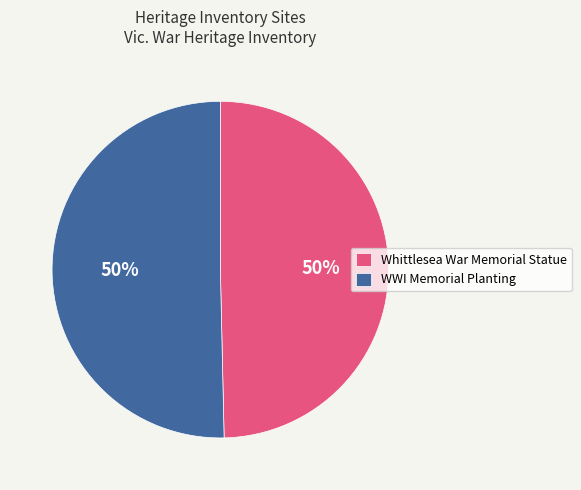

How many segments does this pie chart have?

2